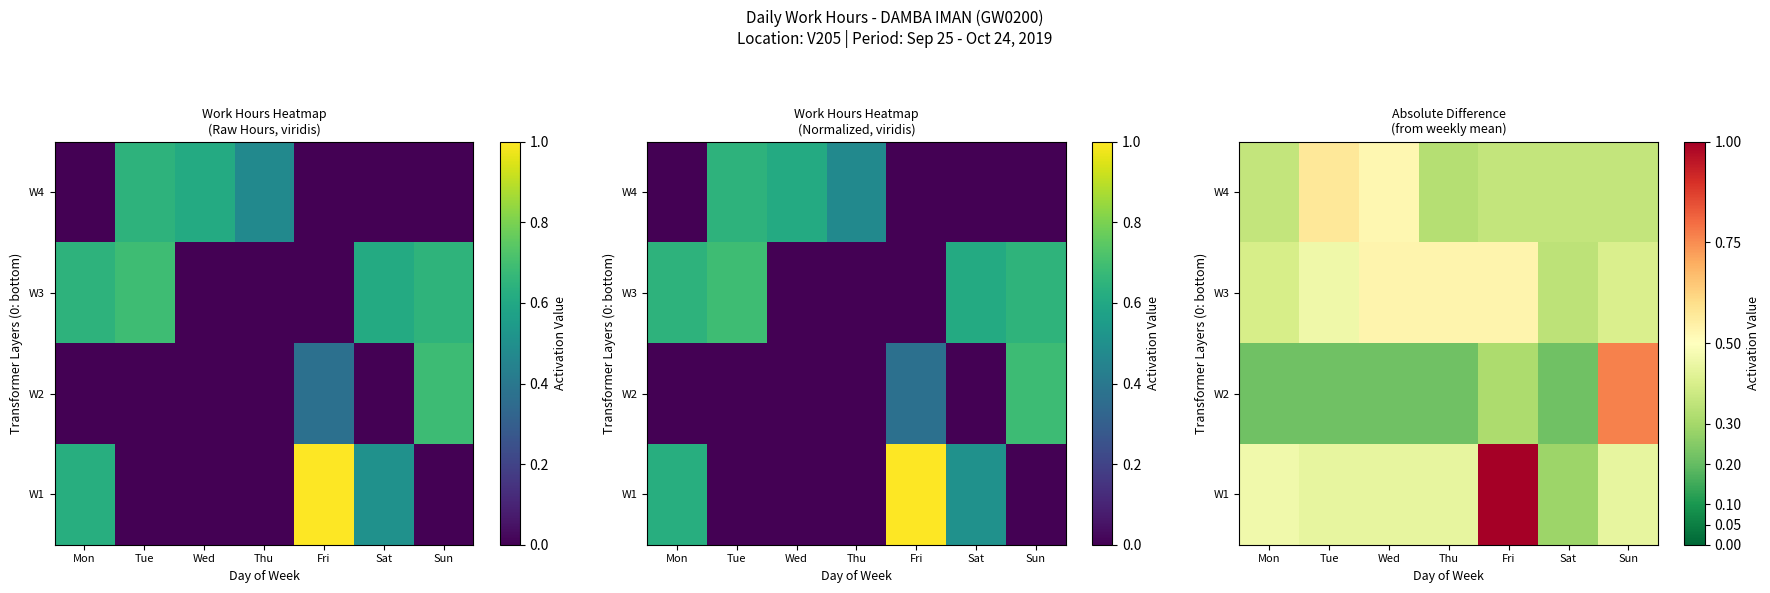

Is it true that W2 equals 0.1 at Thu?

False